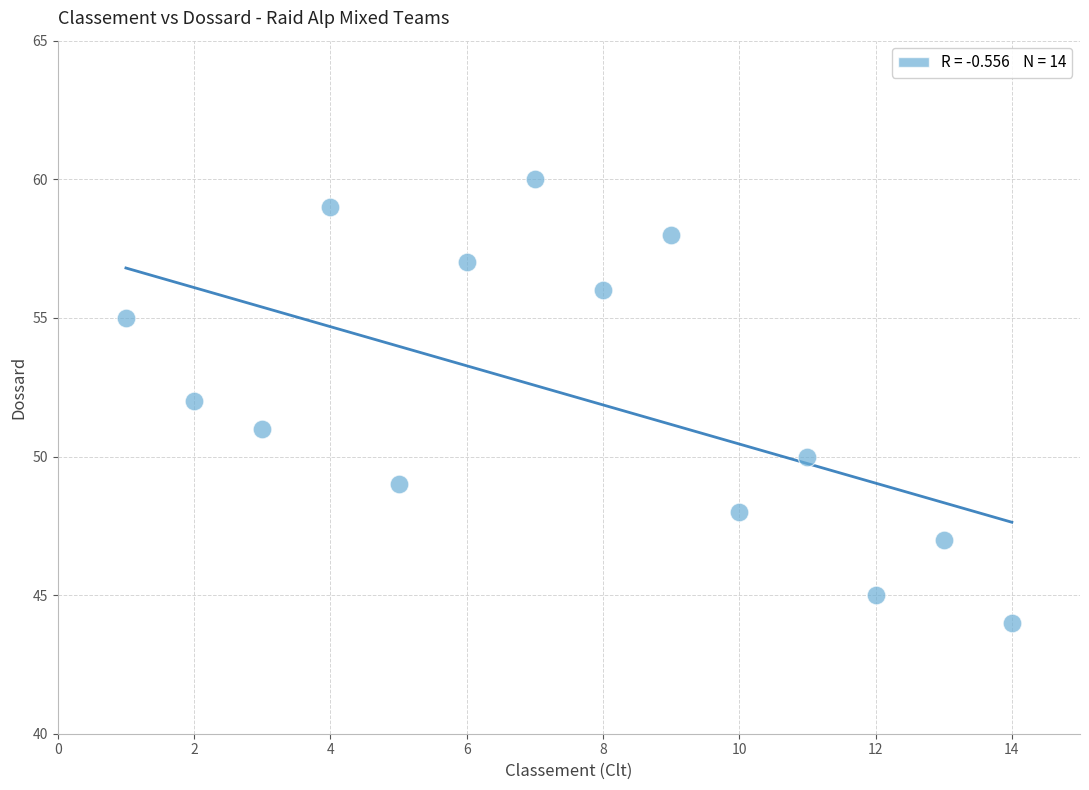

What is the range of X values (max minus min)?

13